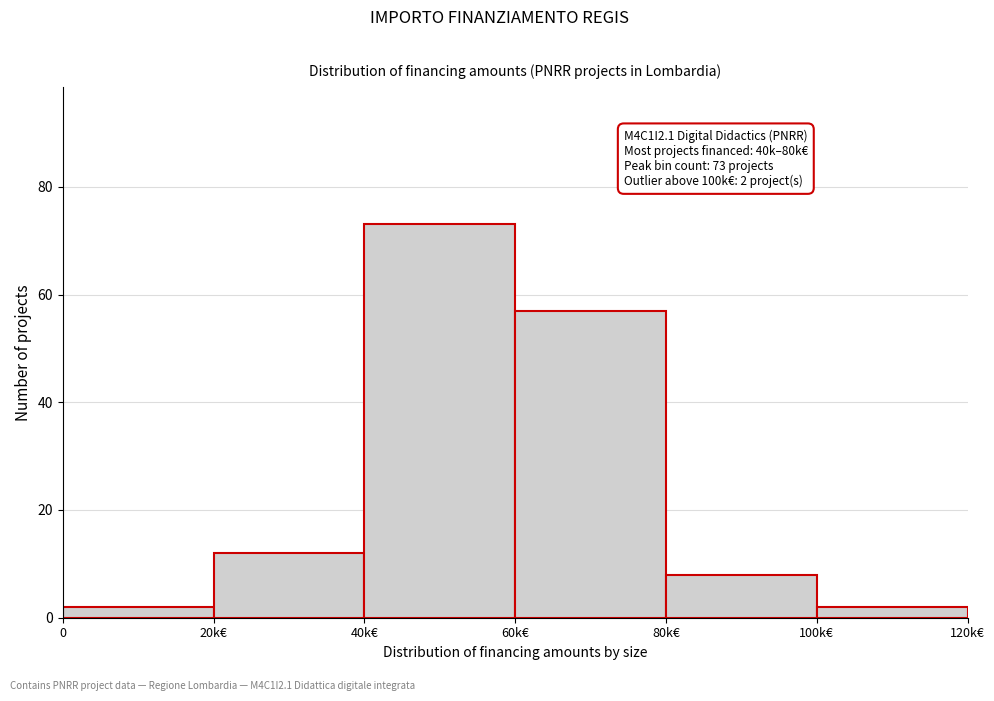

Reading left to right, transcribe all the data shown in this chart.

0=2	20k€=12	40k€=73	60k€=57	80k€=8	100k€=2